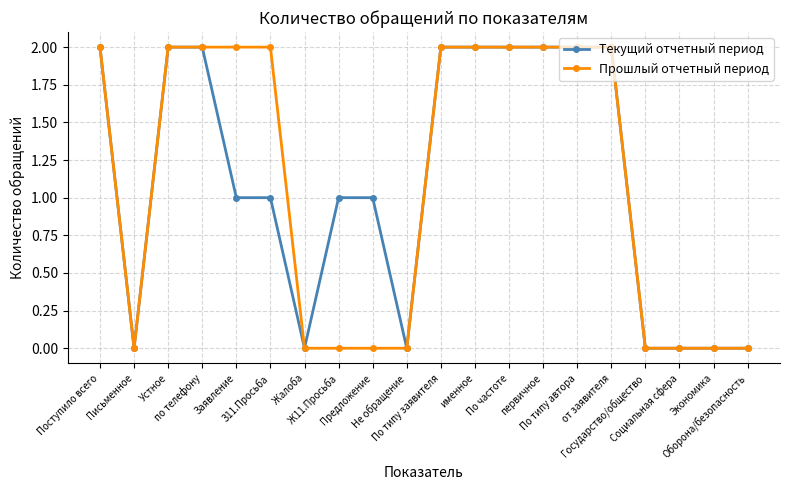

What is the difference between the maximum and minimum values in the Текущий отчетный период series?

2